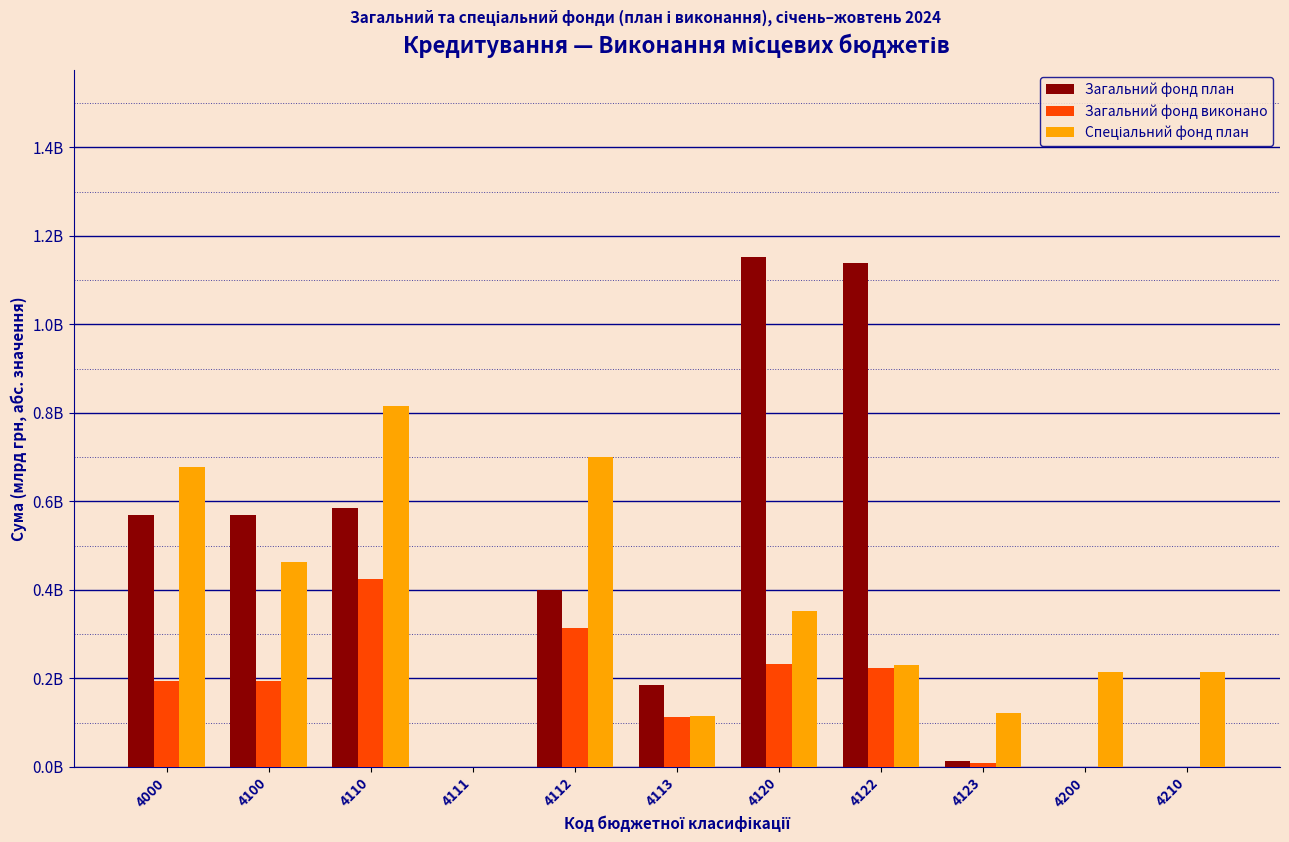

Are the bars horizontal?

No